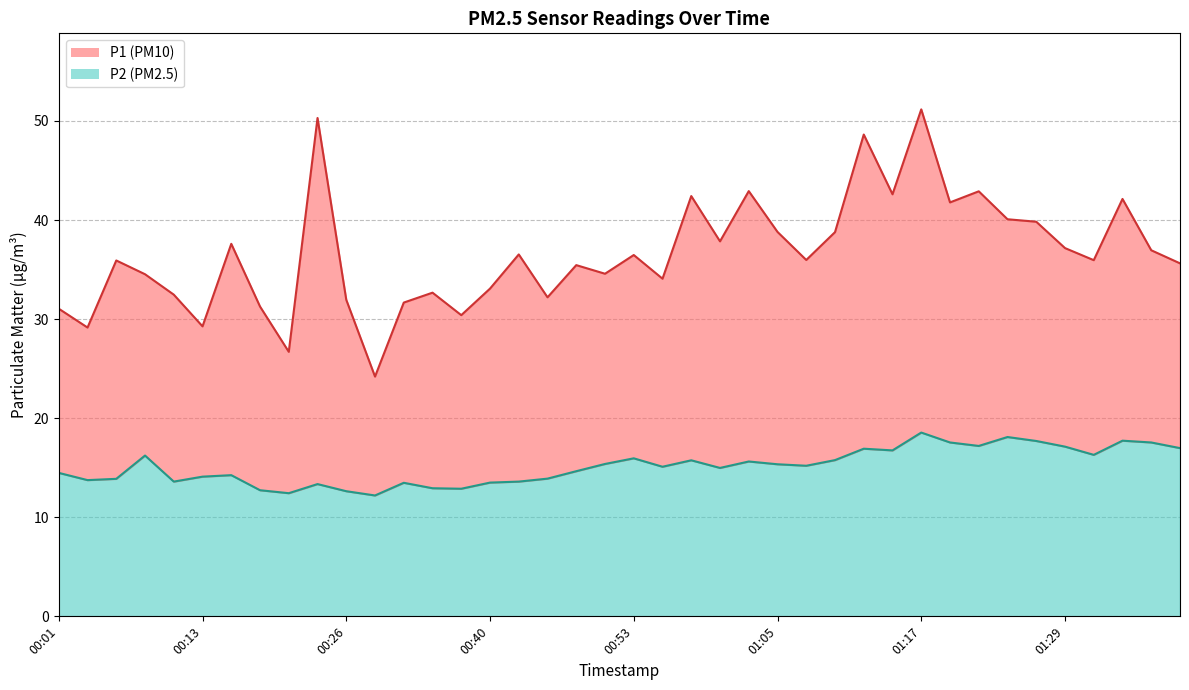

Reading right to left, extract all data points from this chart.

P1: 01:39=35.6	01:36=37.0	01:34=42.1	01:32=36.0	01:29=37.2	01:27=39.8	01:24=40.1	01:22=42.9	01:19=41.8	01:17=51.2	01:15=42.6	01:12=48.6	01:10=38.8	01:07=36.0	01:05=38.8	01:02=42.9	01:00=37.9	00:57=42.4	00:55=34.1	00:53=36.5	00:50=34.6	00:48=35.5	00:45=32.2	00:43=36.5	00:40=33.1	00:38=30.4	00:36=32.7	00:31=31.7	00:28=24.2	00:26=31.9	00:23=50.3	00:21=26.7	00:18=31.3	00:16=37.6	00:13=29.3	00:11=32.5	00:09=34.5	00:06=35.9	00:04=29.1	00:01=31.1
P2: 01:39=17.0	01:36=17.6	01:34=17.7	01:32=16.3	01:29=17.1	01:27=17.7	01:24=18.1	01:22=17.2	01:19=17.6	01:17=18.6	01:15=16.8	01:12=16.9	01:10=15.8	01:07=15.2	01:05=15.3	01:02=15.6	01:00=15.0	00:57=15.8	00:55=15.1	00:53=15.9	00:50=15.4	00:48=14.7	00:45=13.9	00:43=13.6	00:40=13.5	00:38=12.9	00:36=12.9	00:31=13.5	00:28=12.2	00:26=12.6	00:23=13.3	00:21=12.4	00:18=12.7	00:16=14.2	00:13=14.1	00:11=13.6	00:09=16.2	00:06=13.9	00:04=13.8	00:01=14.5